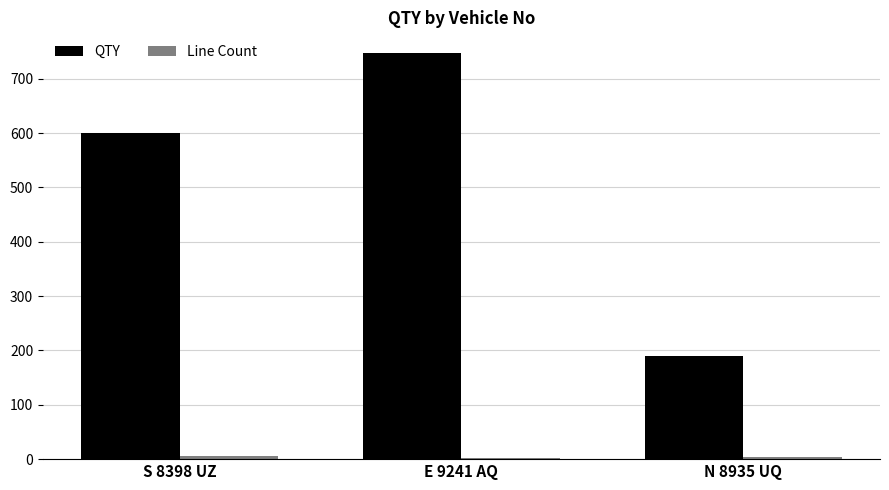

What is the minimum value shown in the chart?

3